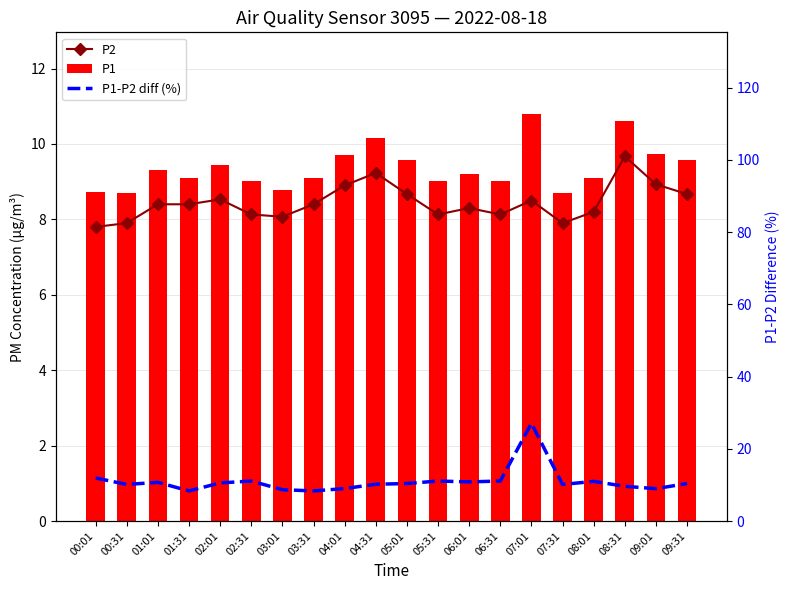

What is the difference between the maximum and minimum values in the P2 series?

1.9